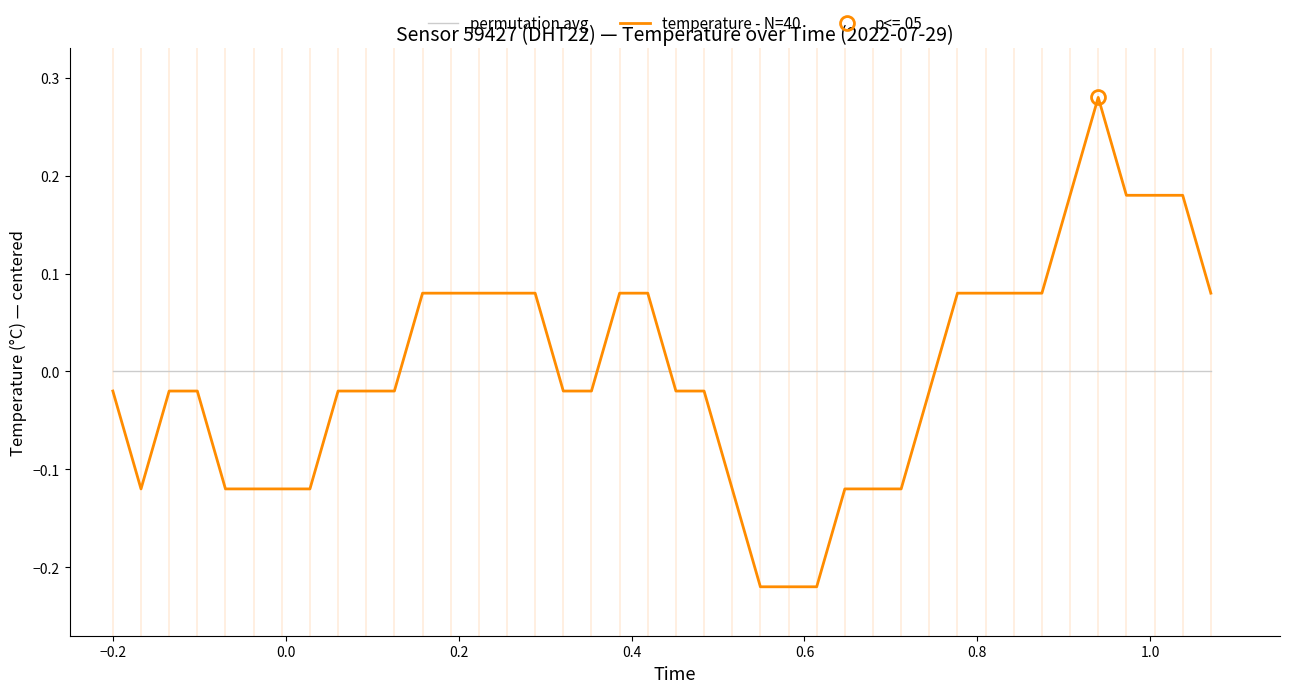

How many positive values does the temperature - N=40 series have?

17